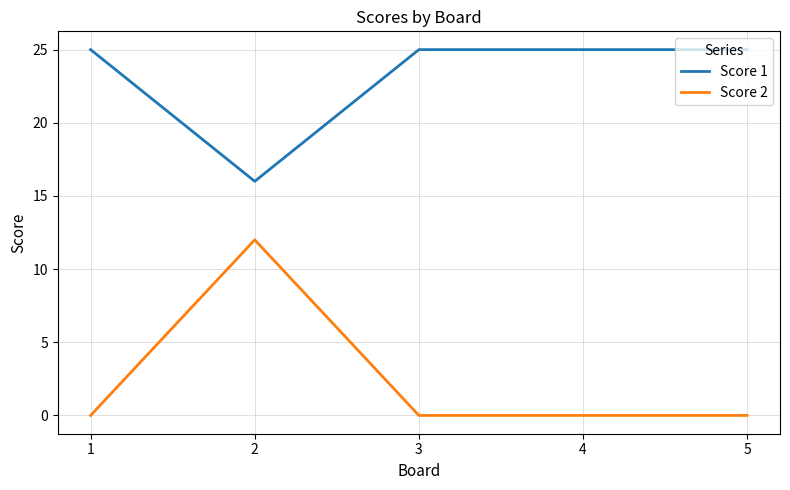

Does the chart display data point markers on the line(s)?

No